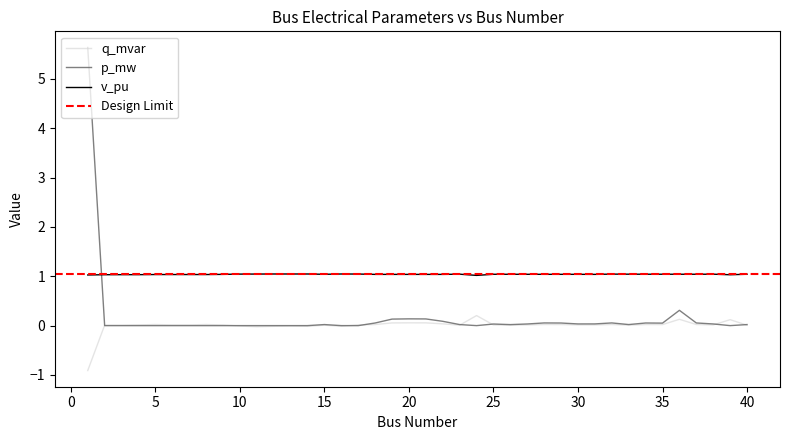

How many series are shown in this chart?

3